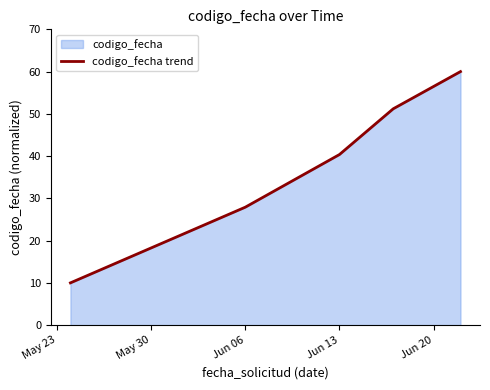

What is the maximum value shown in the chart?

60.0